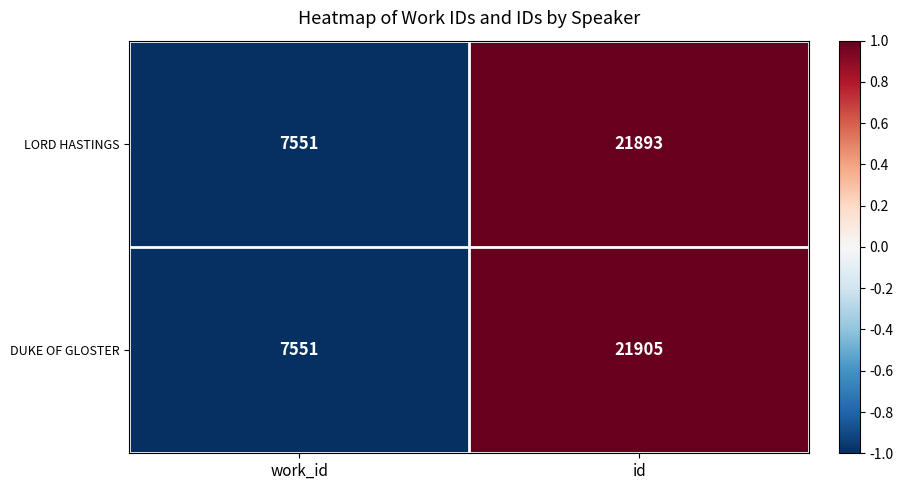

Which category has the lowest value across all series?

work_id